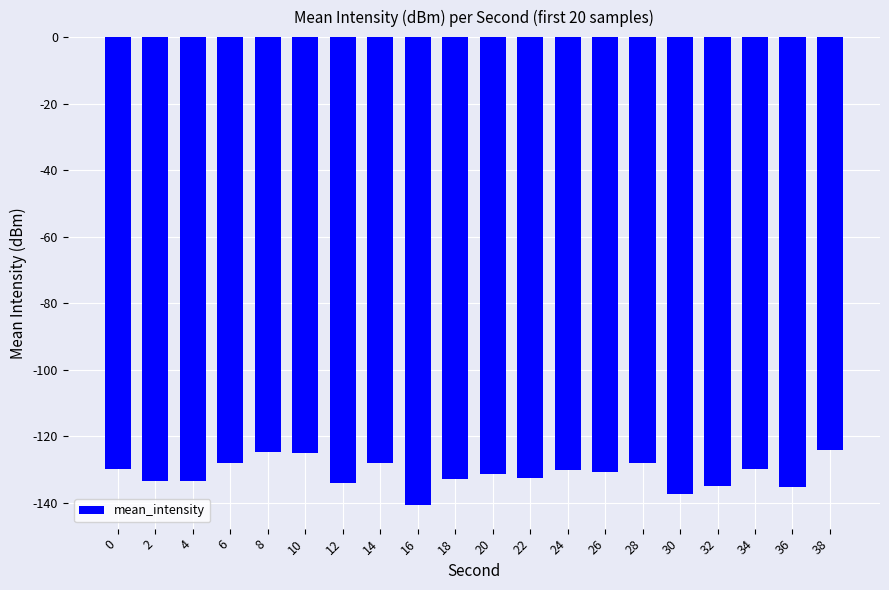

The value at 2 is -133.5. True or false?

True